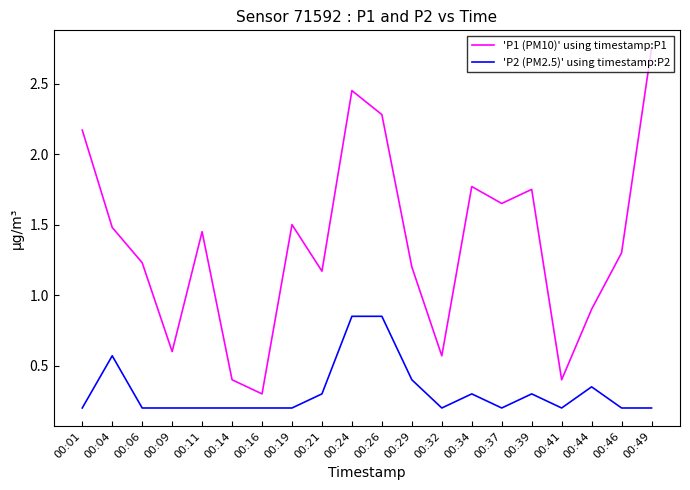

What is the sum of all 'P1 (PM10)' using timestamp:P1 values?

27.3